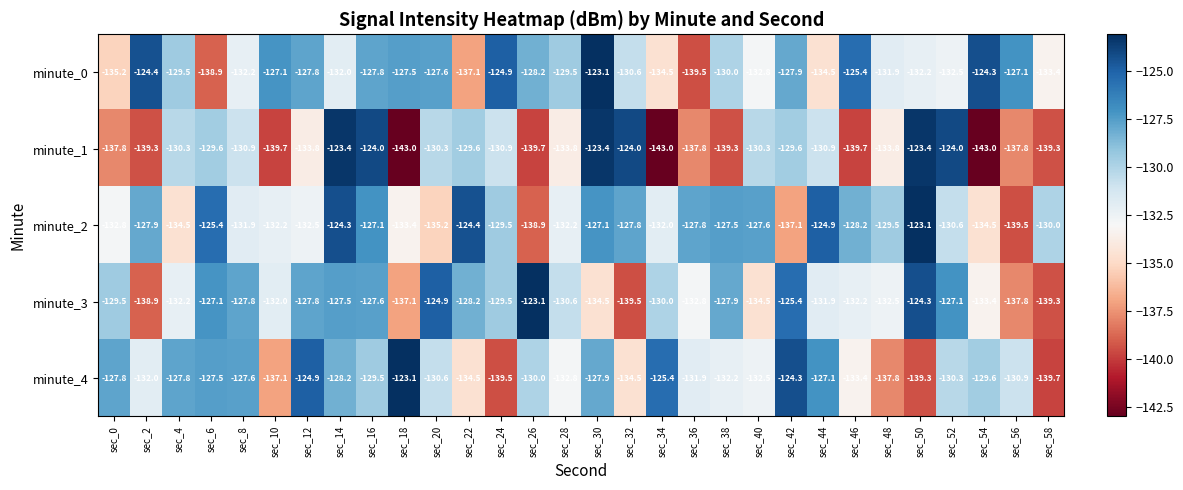

Between sec_32 and sec_56, which series saw the biggest shift?

minute_1